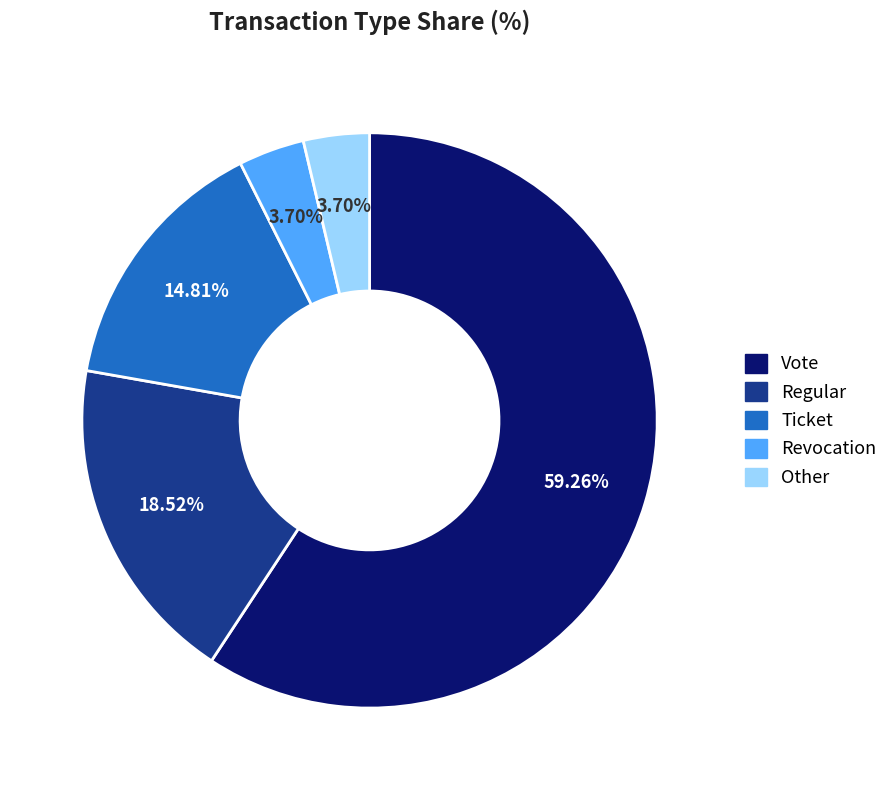

Is the sum of Ticket and Other greater than half?

No